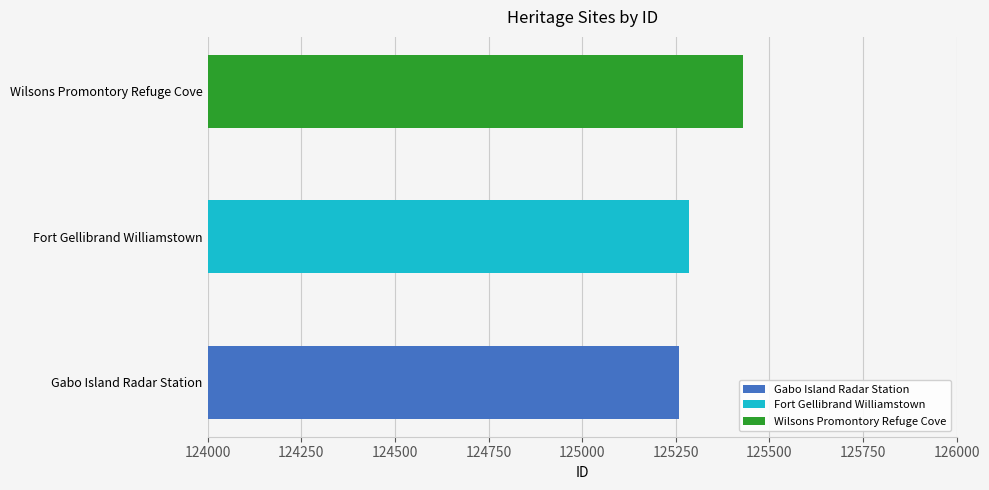

What is the change in value from Gabo Island Radar Station to Wilsons Promontory Refuge Cove?

+171